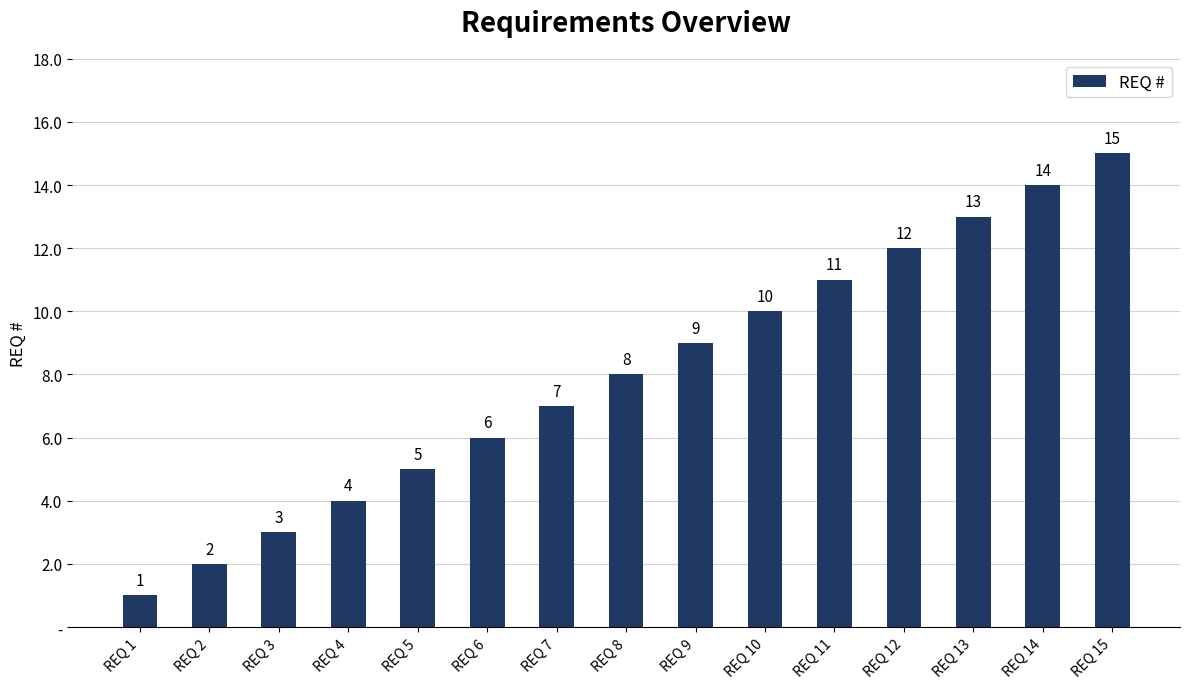

What is the change in value from REQ 2 to REQ 8?

+6